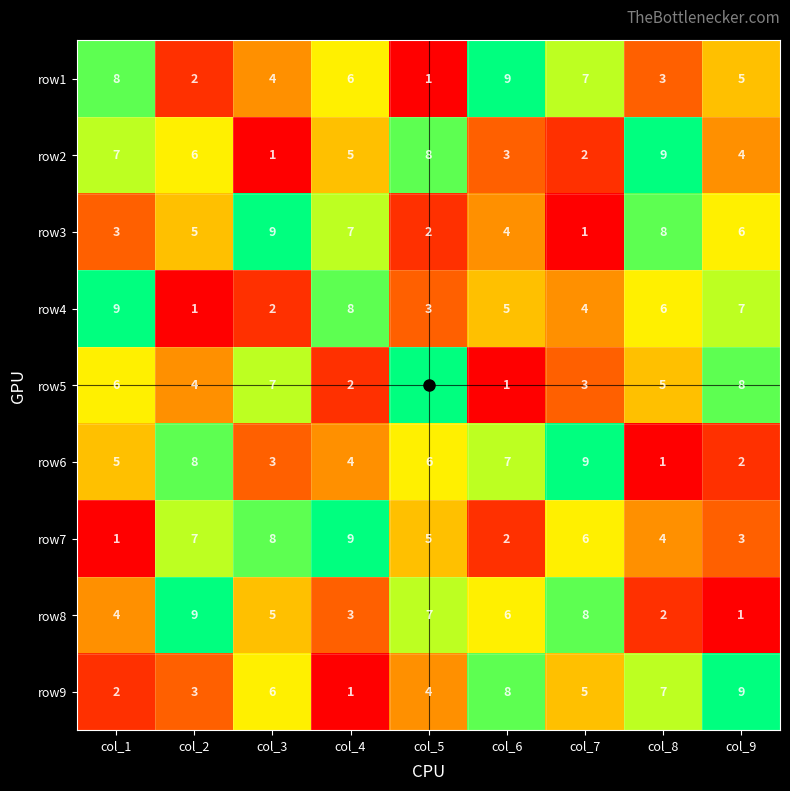

How many row1 values are between 3 and 7?

5